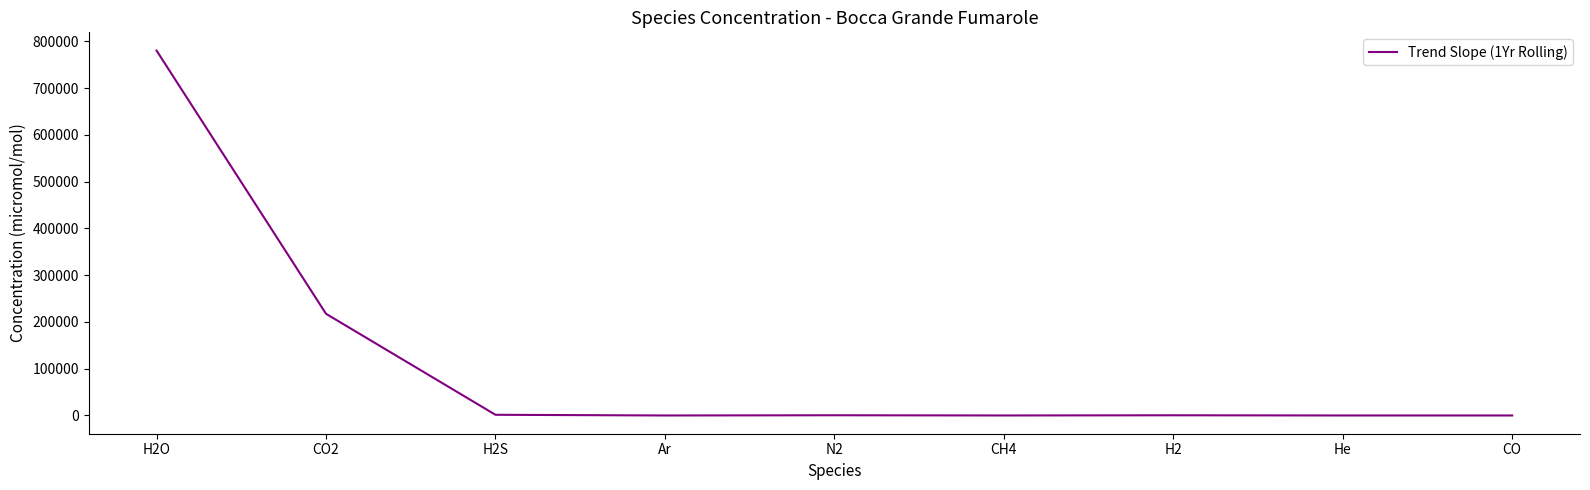

Is it true that the value at CO2 is 133288.2?

False